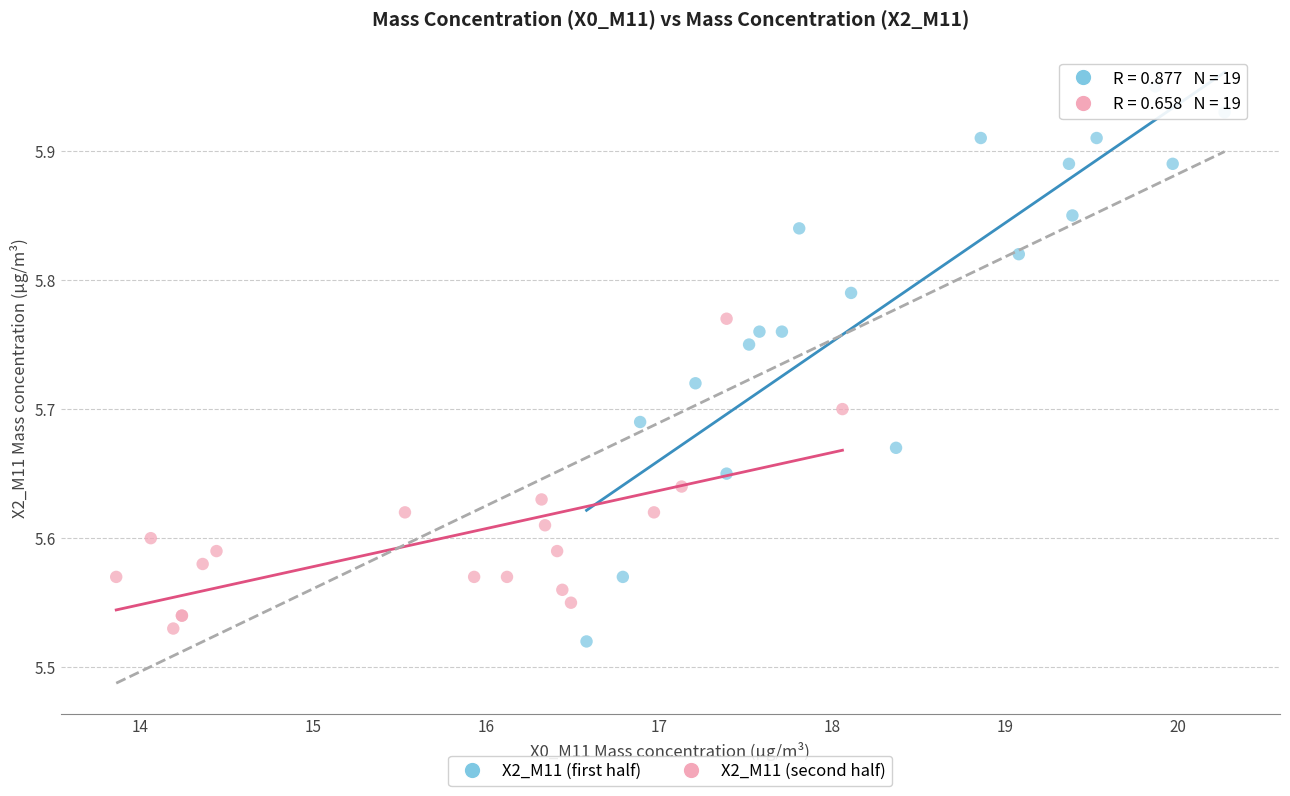

Which series reaches the minimum Y coordinate?

X2_M11 (first half)